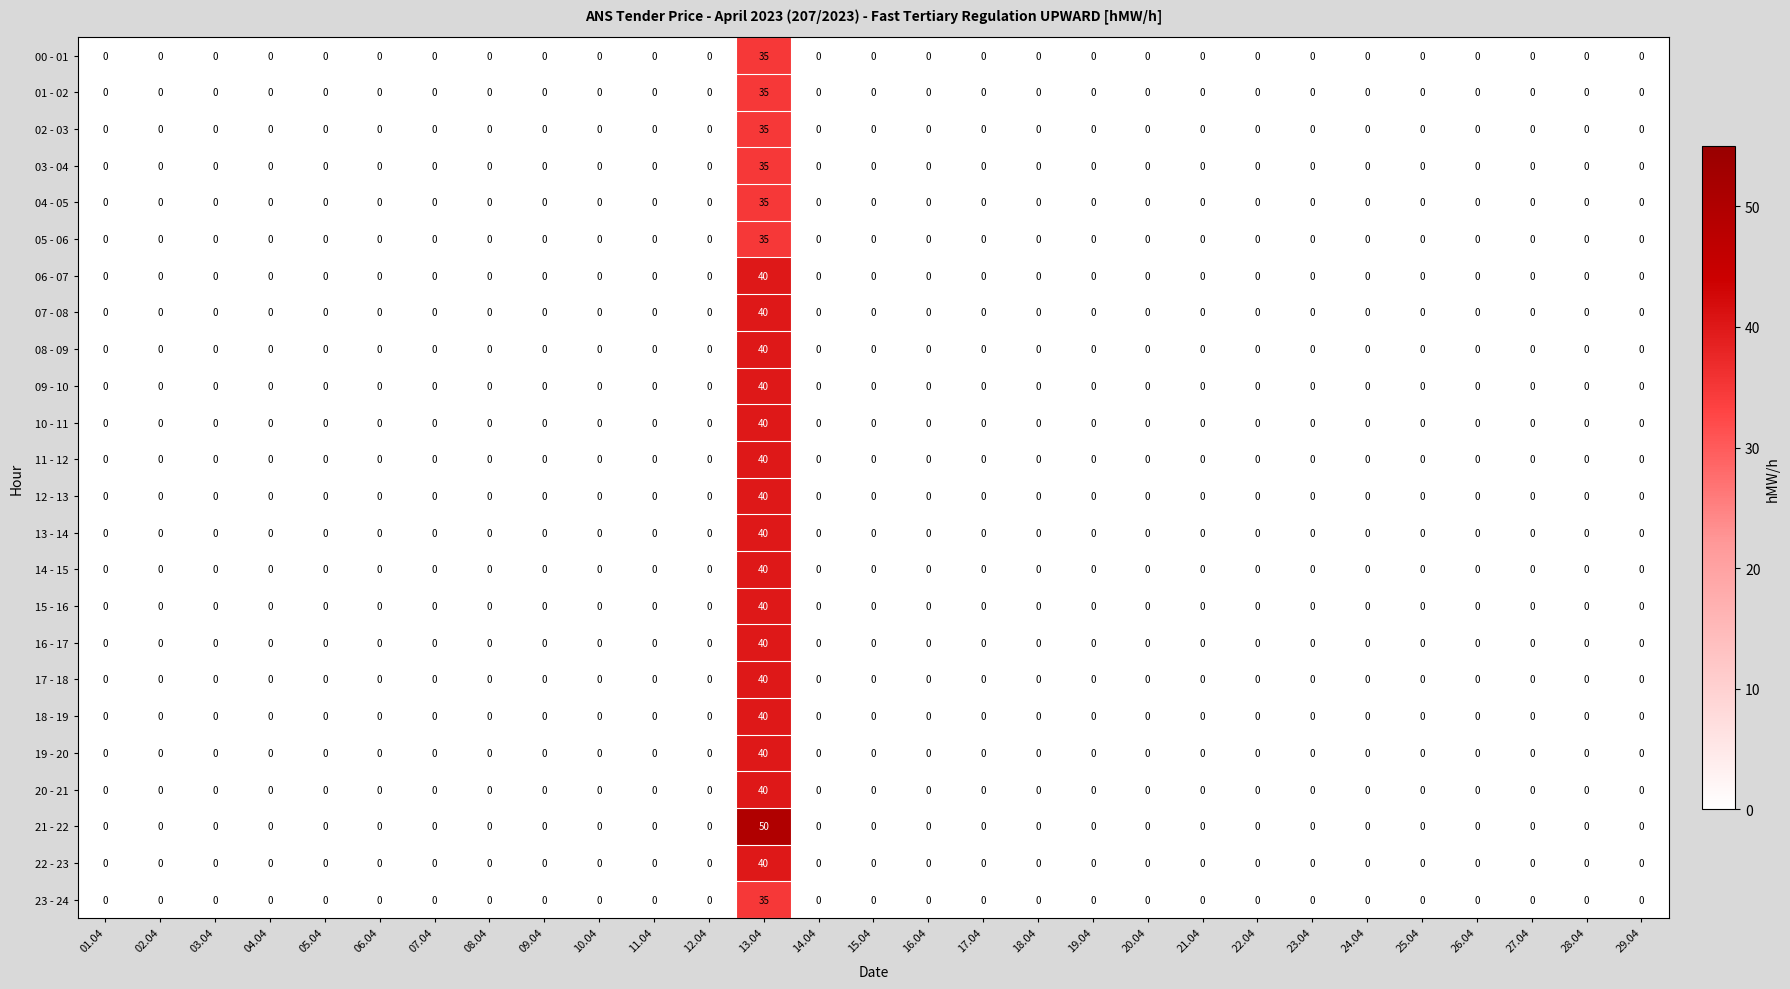

Which series has the largest total across all categories?

21 - 22